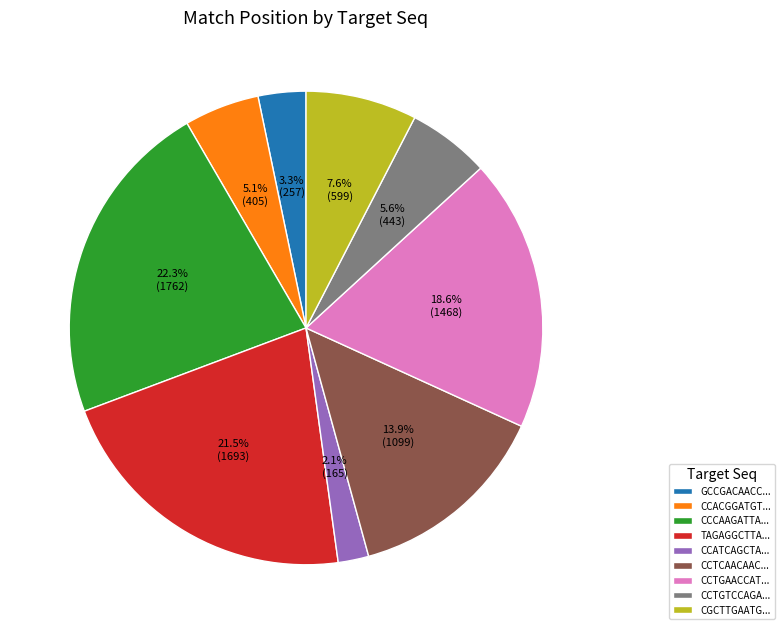

Is the sum of GCCGACAACC... and CCACGGATGT... greater than half?

No